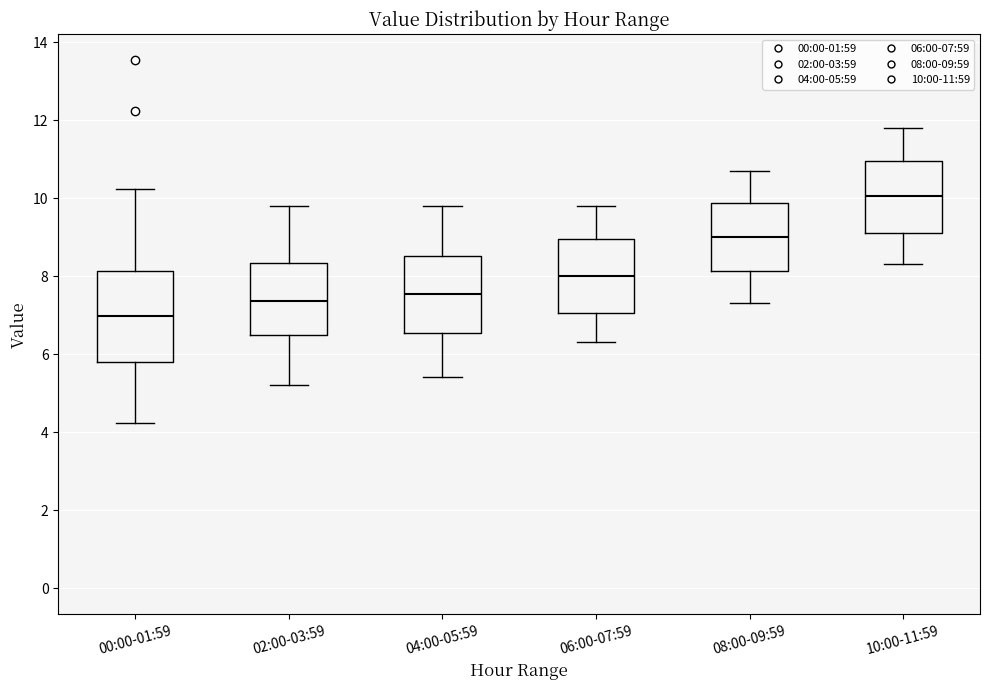

Which box's median line is the lowest?

00:00-01:59